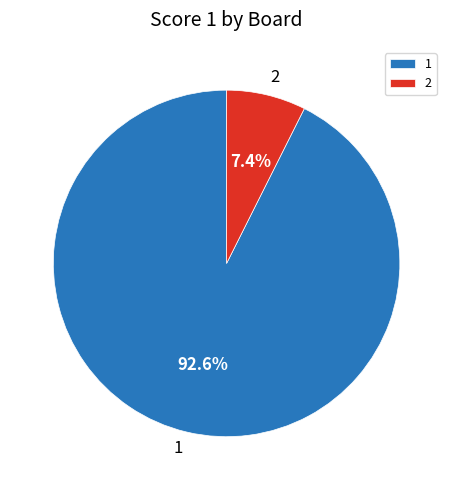

Count the number of slices in the pie.

2